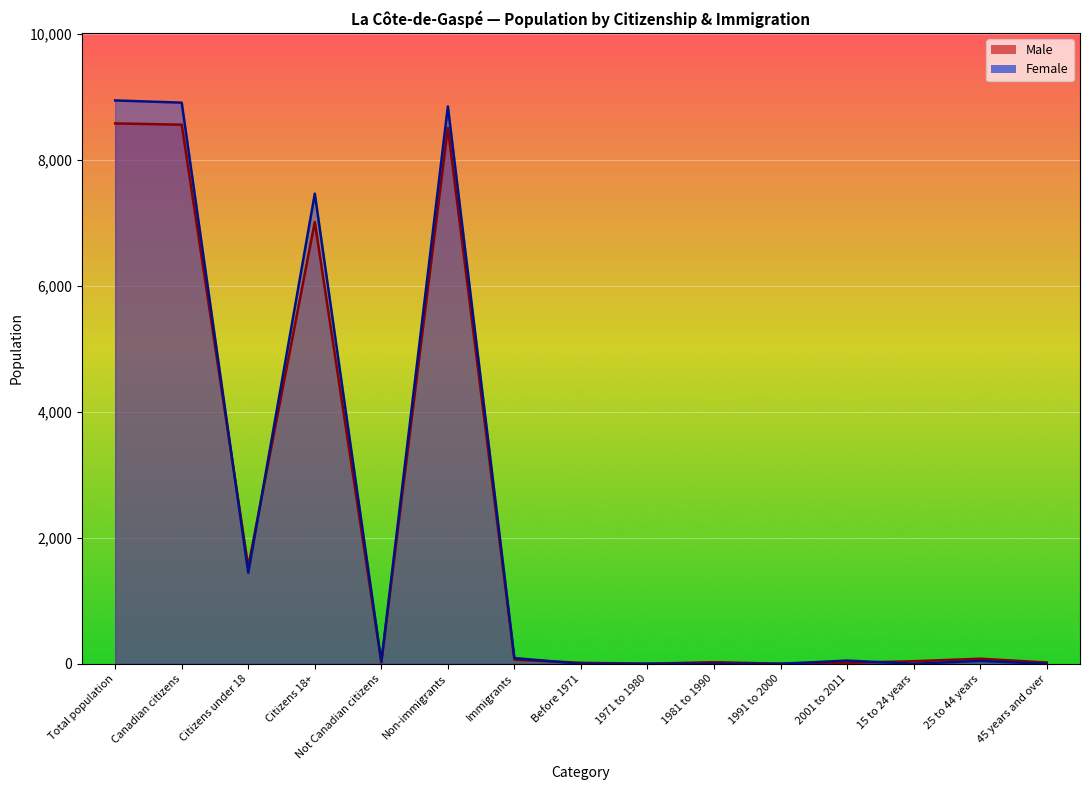

Reading left to right, list all the values displayed in this chart.

Male: Total population=8580	Canadian citizens=8560	Citizens under 18=1540	Citizens 18+=7015	Not Canadian citizens=20	Non-immigrants=8510	Immigrants=65	Before 1971=15	1971 to 1980=0	1981 to 1990=25	1991 to 2000=0	2001 to 2011=15	15 to 24 years=40	25 to 44 years=80	45 years and over=20
Female: Total population=8945	Canadian citizens=8910	Citizens under 18=1445	Citizens 18+=7465	Not Canadian citizens=35	Non-immigrants=8850	Immigrants=90	Before 1971=0	1971 to 1980=0	1981 to 1990=0	1991 to 2000=0	2001 to 2011=50	15 to 24 years=0	25 to 44 years=45	45 years and over=0